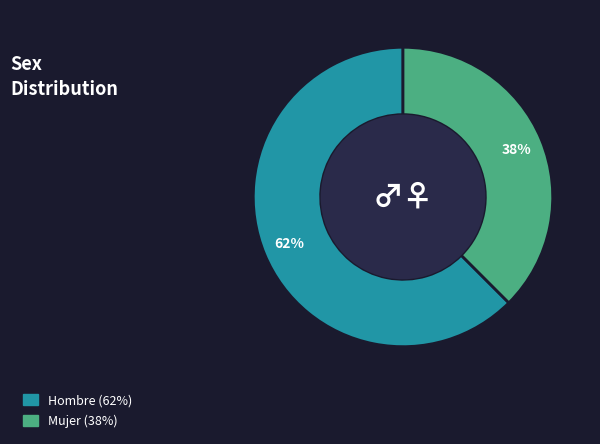

Count the number of slices in the pie.

2